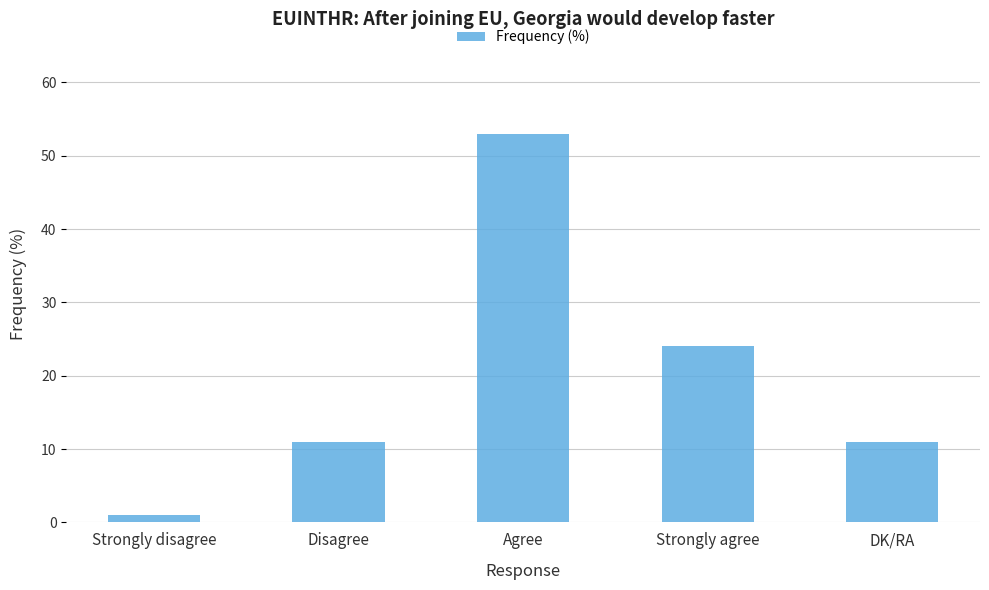

At which category does the chart reach its peak across all series?

Agree